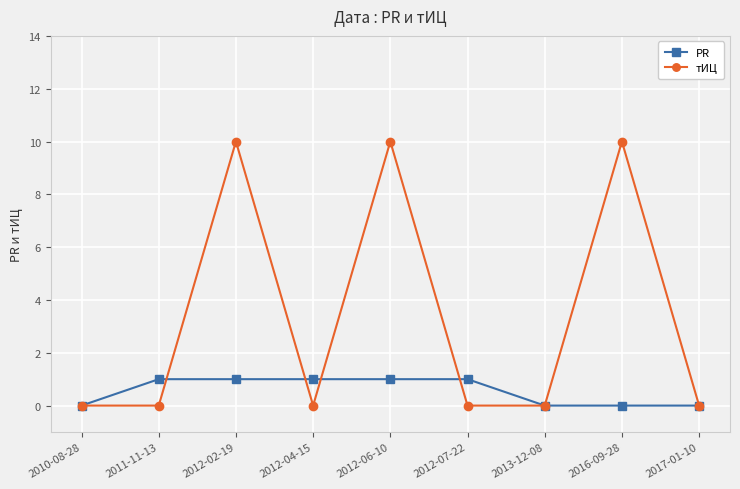

True or false: PR has a value of 1 at 2012-06-10.

True